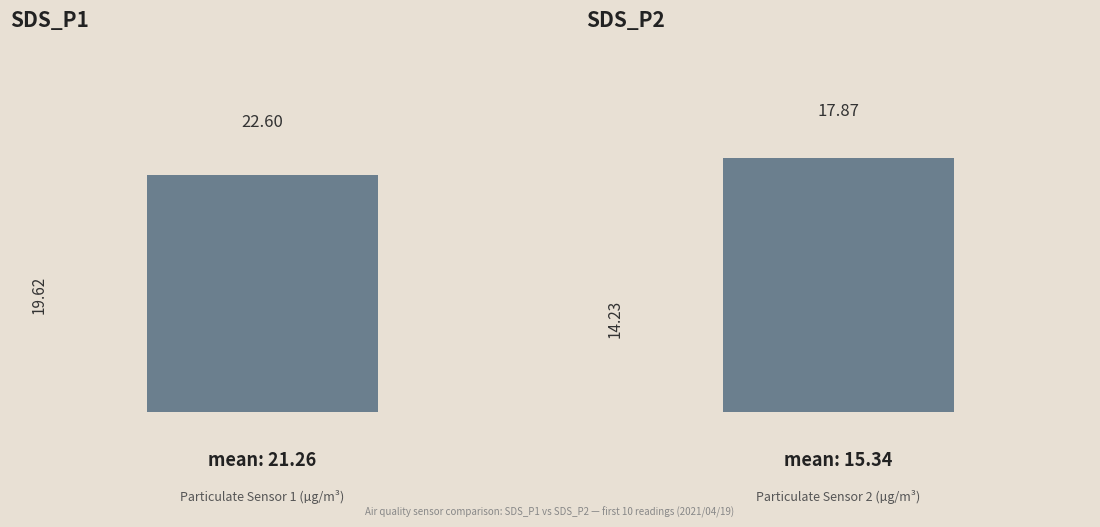

Is the value of SDS_P1 at 00:03 greater than the value of SDS_P2 at 00:03?

Yes